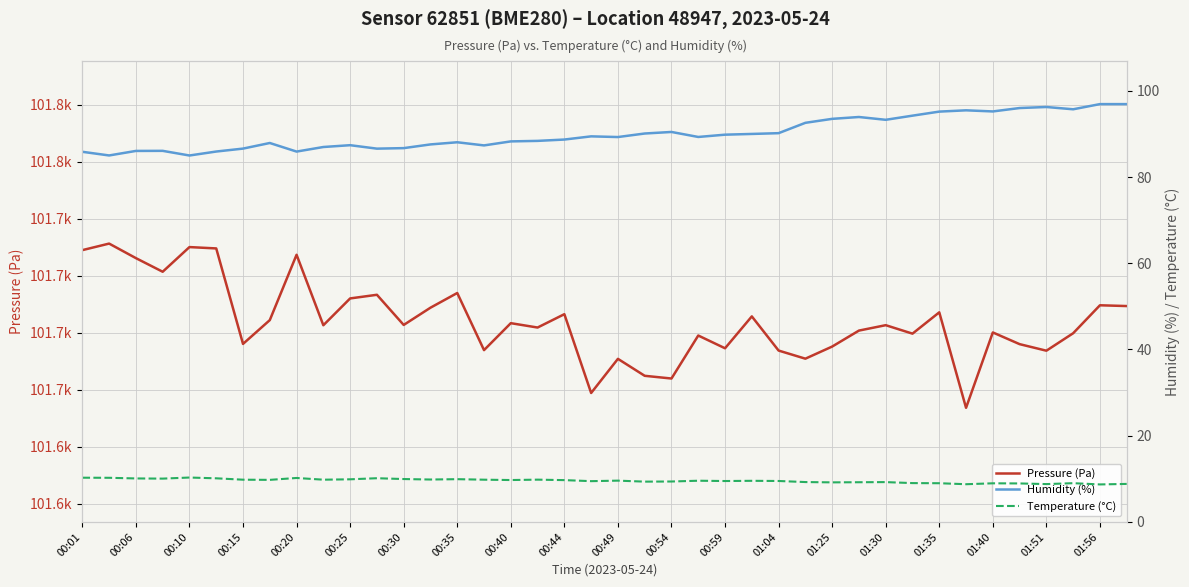

How many interior local valleys does the Pressure (Pa) series have?

13